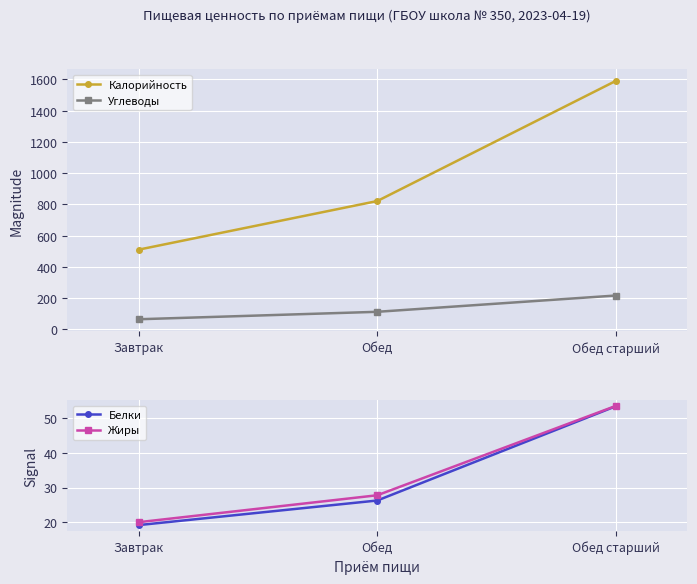

The Углеводы series shows 119.7 at Обед старший. True or false?

False